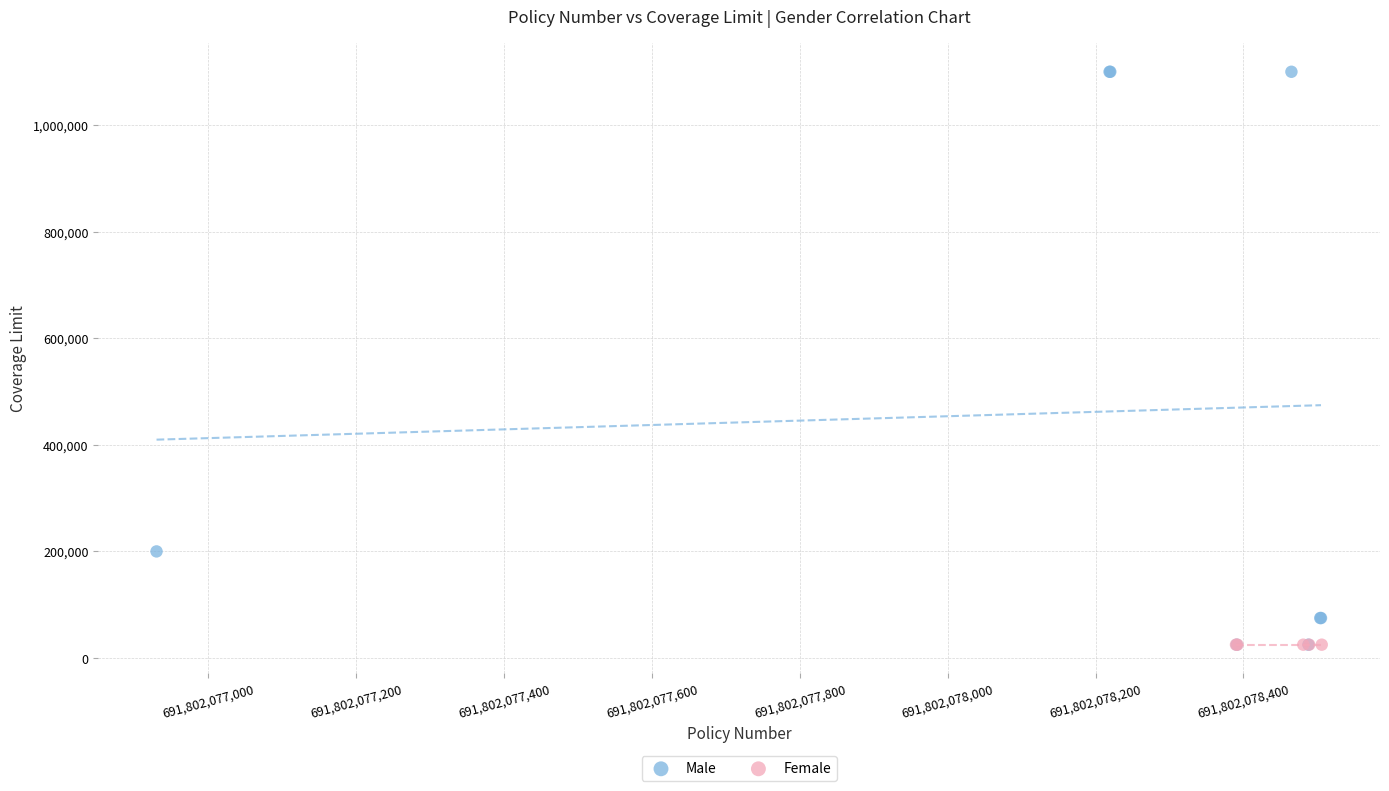

Which series reaches the maximum Y coordinate?

Male